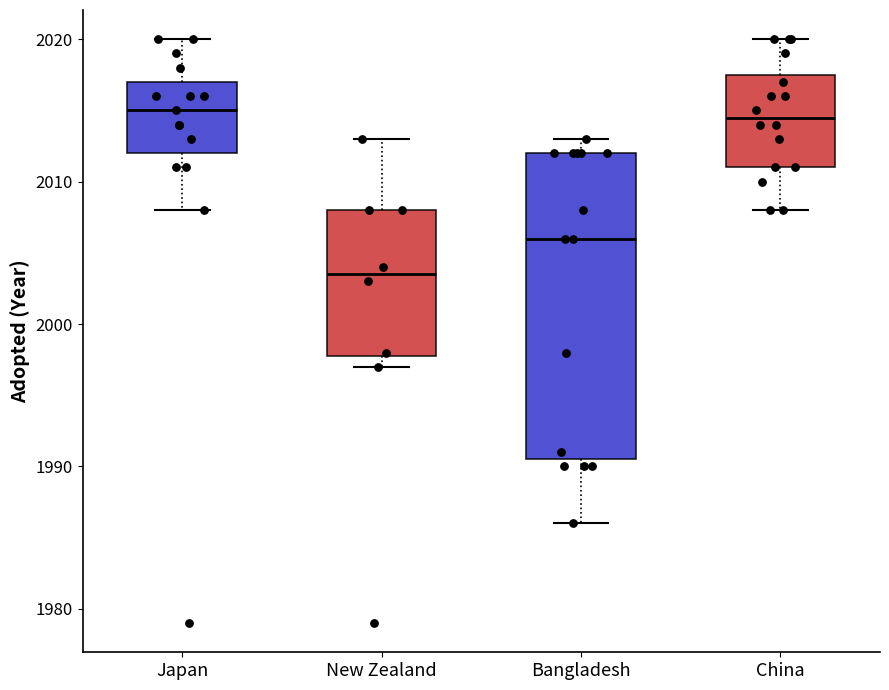

Which box is the tallest, from its lower edge to its upper edge?

Bangladesh